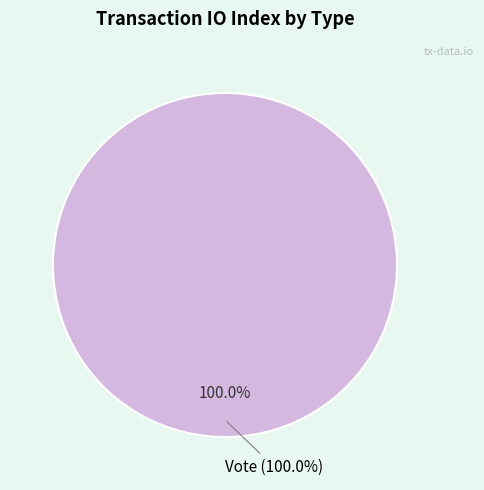

Is the sum of Vote and Ticket greater than half?

Yes